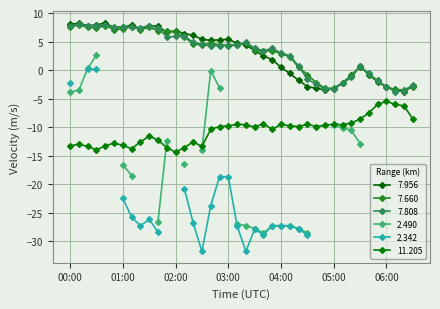

How many data points in 7.660 are above 4?

21